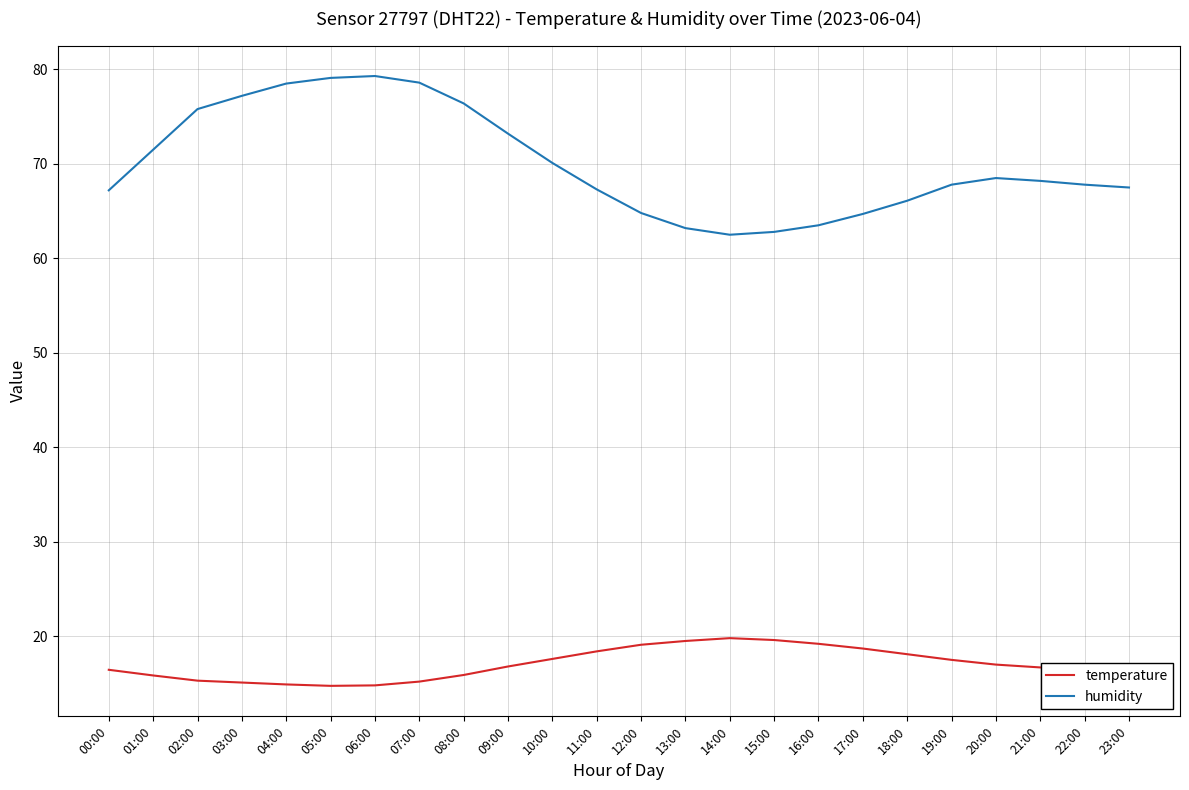

Which series changed the most between 12:00 and 16:00?

humidity